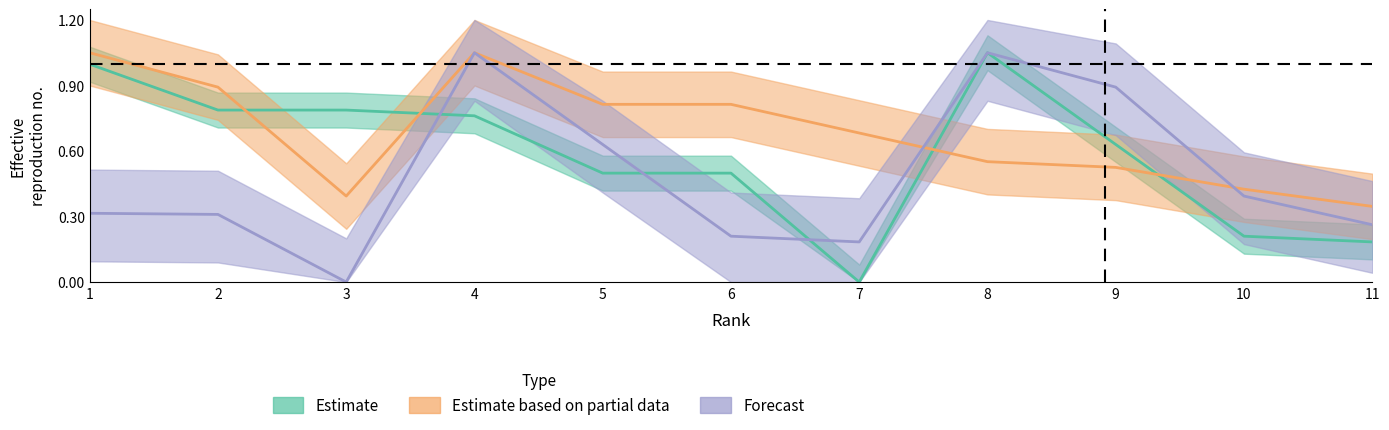

Where do Estimate and Estimate based on partial data first cross each other?

2 and 3